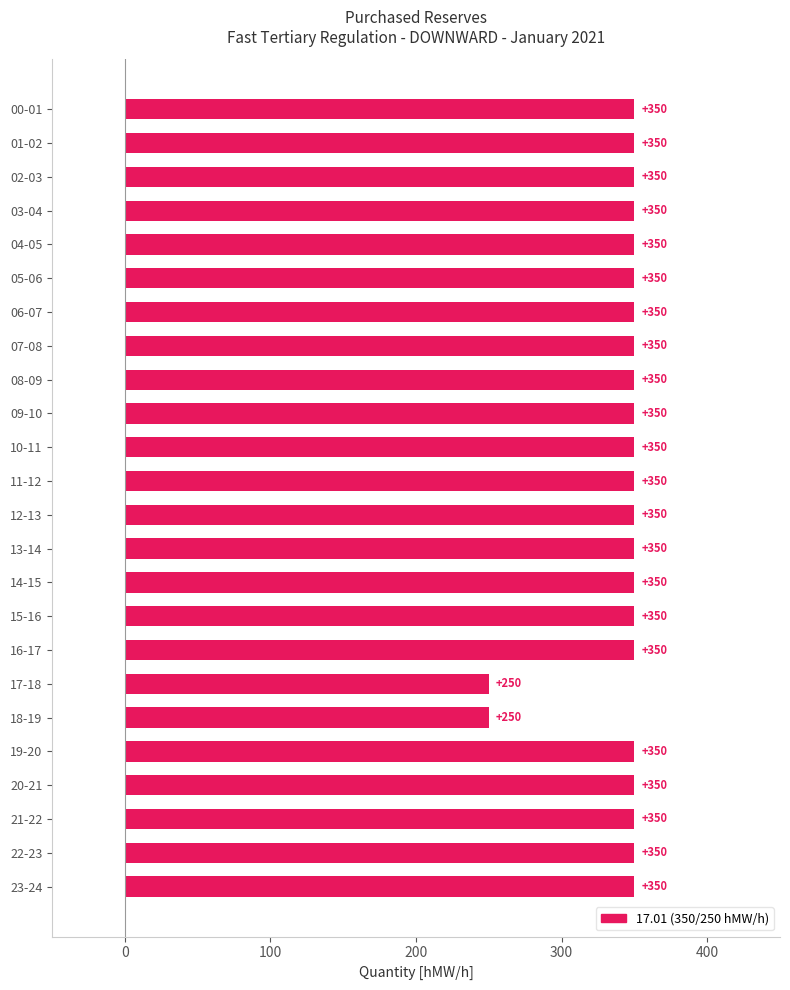

Reading top to bottom, what are all the values shown in this chart?

350	350	350	350	350	350	350	350	350	350	350	350	350	350	350	350	350	250	250	350	350	350	350	350